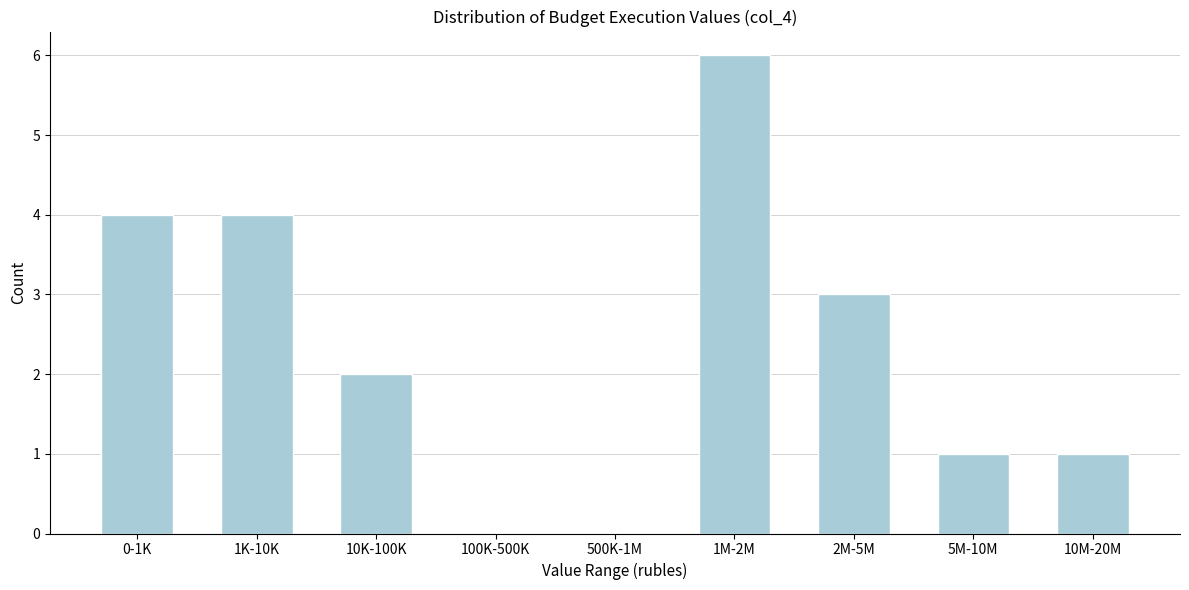

Reading left to right, transcribe all the data shown in this chart.

0-1K=4	1K-10K=4	10K-100K=2	100K-500K=0	500K-1M=0	1M-2M=6	2M-5M=3	5M-10M=1	10M-20M=1